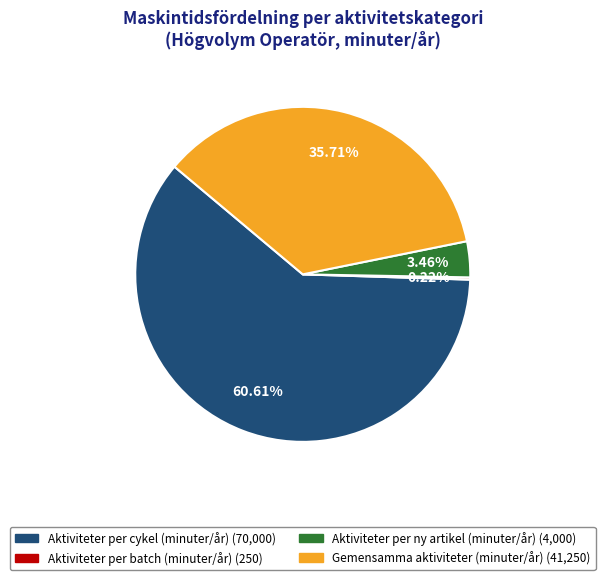

Which has a higher value, Gemensamma aktiviteter (minuter/år) or Aktiviteter per cykel (minuter/år)?

Aktiviteter per cykel (minuter/år)